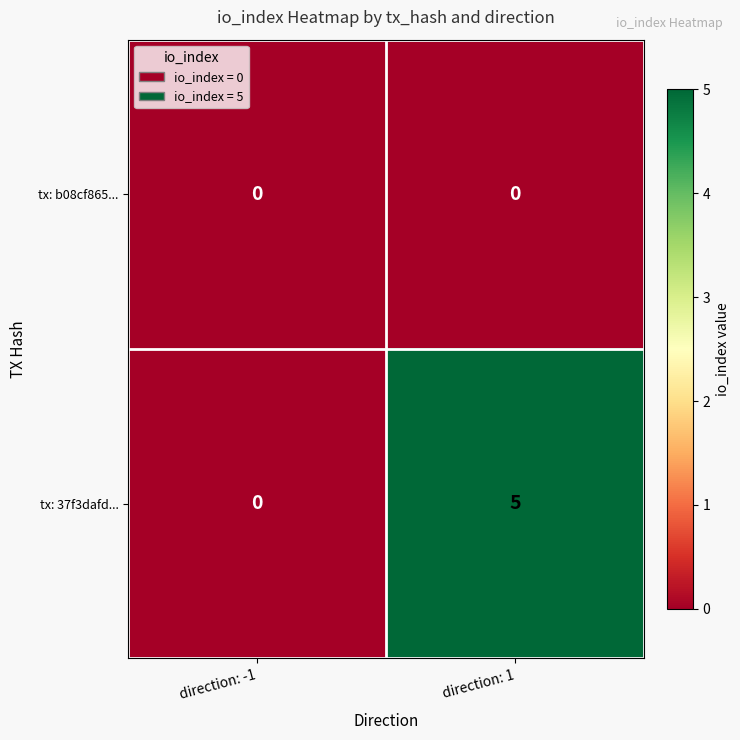

Which series has the largest total across all categories?

tx: 37f3dafd...